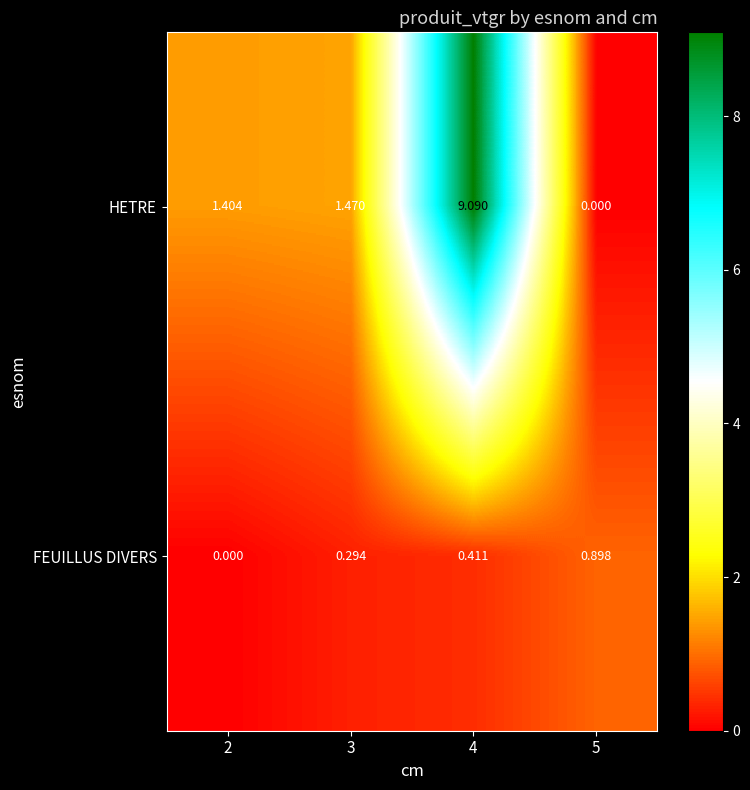

Which series has the largest total across all categories?

HETRE